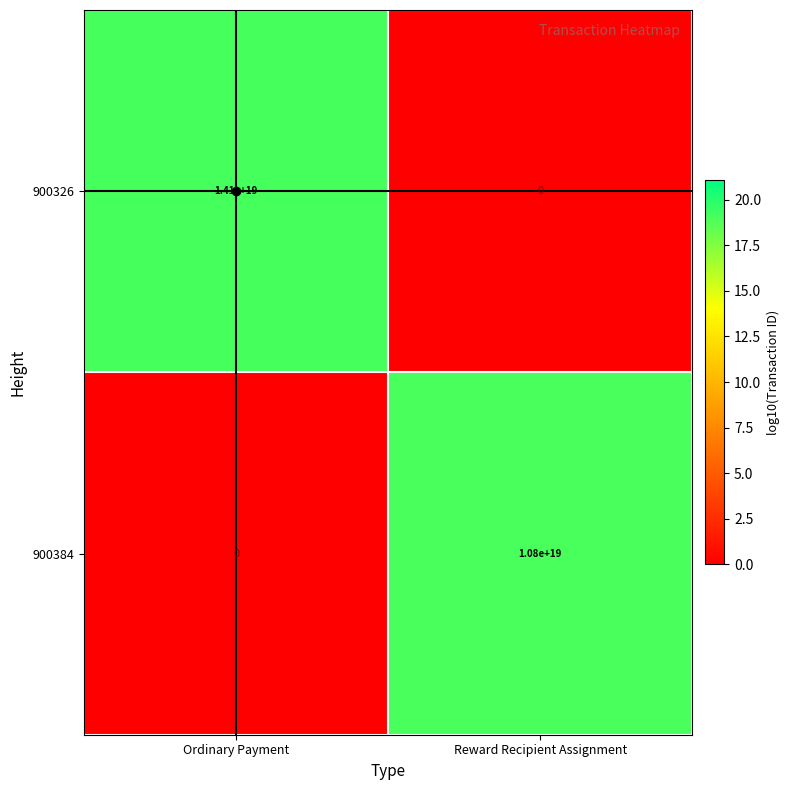

Which series changed the most between Ordinary Payment and Reward Recipient Assignment?

900326